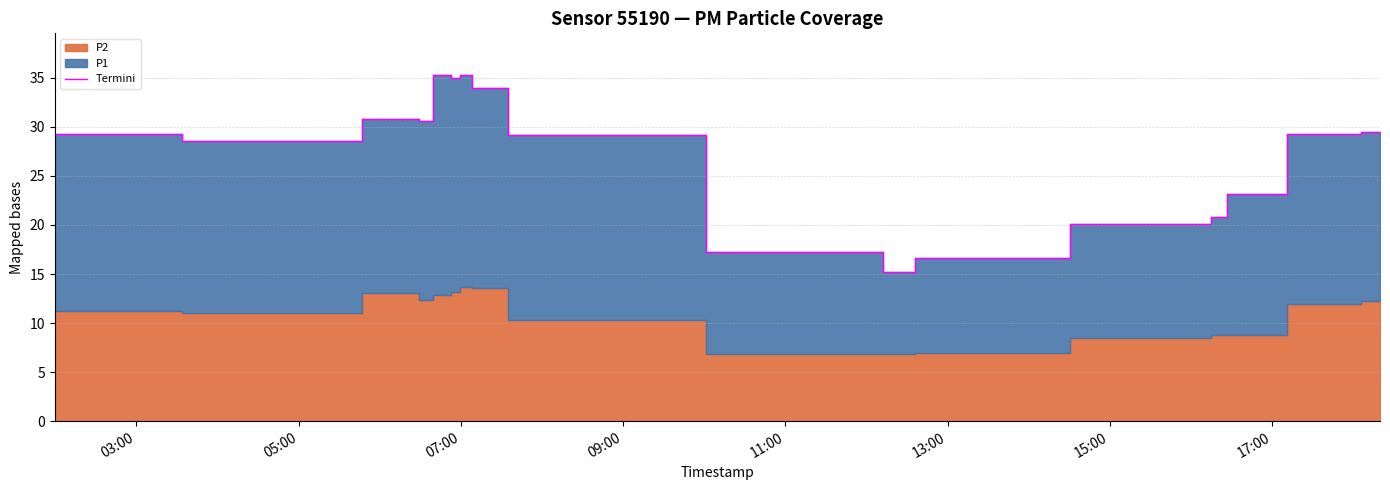

What is the difference between the maximum and minimum values?

20.1